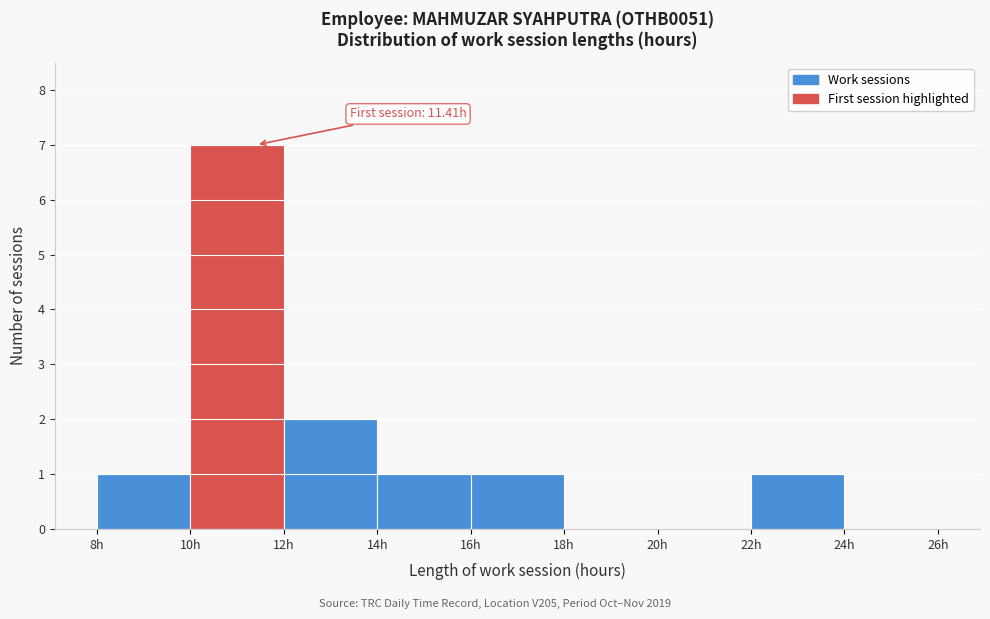

Over which range of the x-axis is the bar tallest?

10 to 12